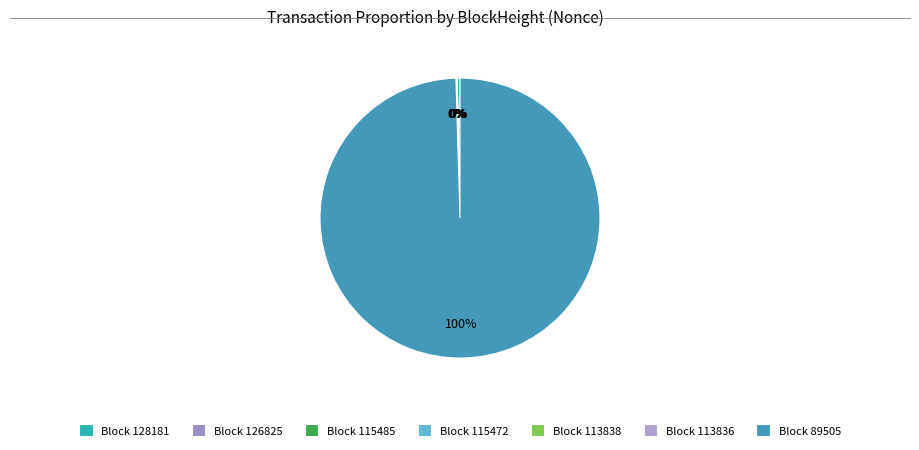

Which slice is the largest?

Block 89505